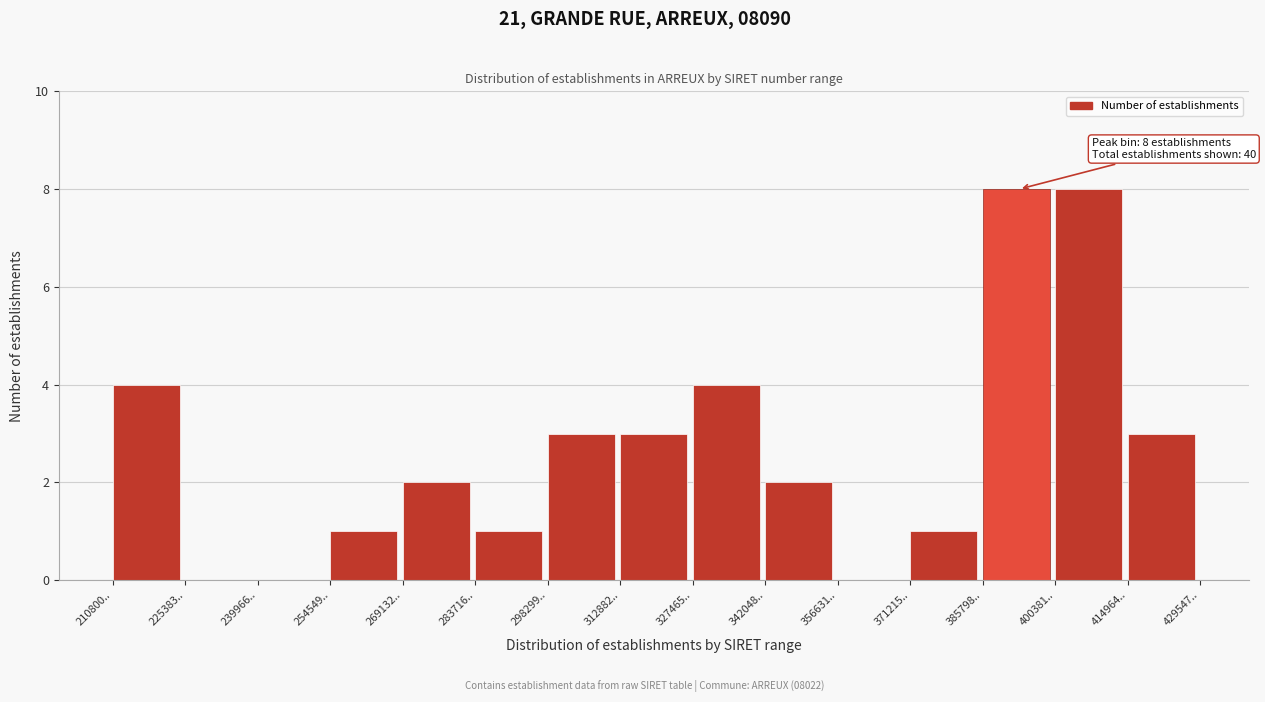

Reading right to left, extract all data points from this chart.

414964..=3	400381..=8	385798..=8	371215..=1	356631..=0	342048..=2	327465..=4	312882..=3	298299..=3	283716..=1	269132..=2	254549..=1	239966..=0	225383..=0	210800..=4